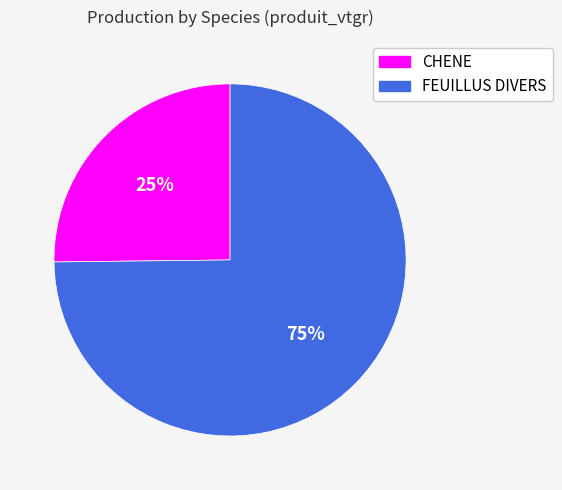

To the nearest percent, what percentage of the pie is FEUILLUS DIVERS?

75%